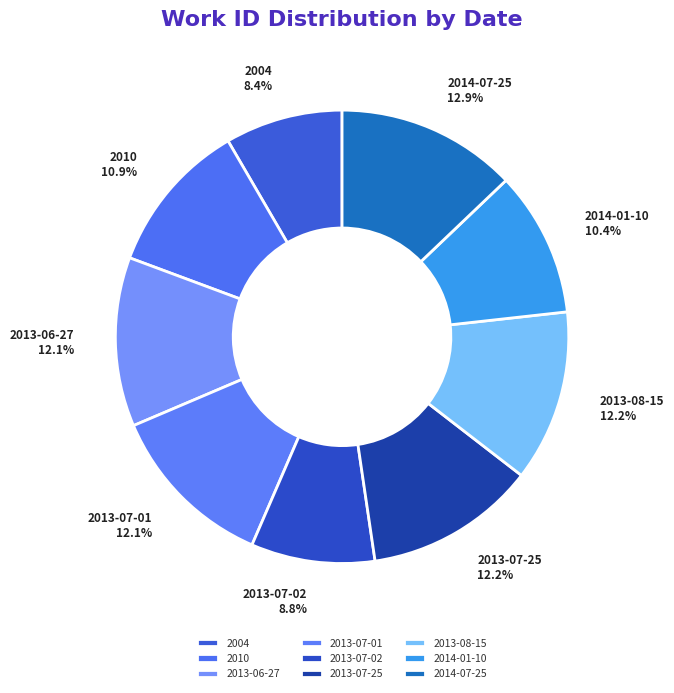

What is the largest slice in the pie chart?

2014-07-25